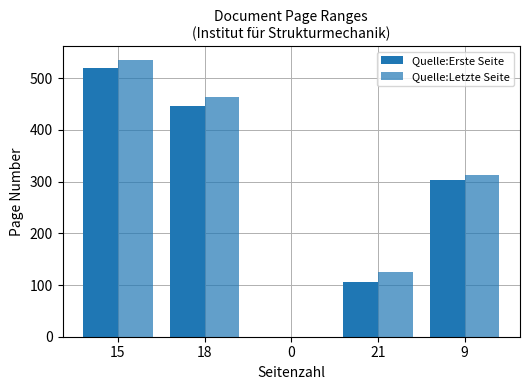

What value does the Quelle:Letzte Seite series have at 15?

535